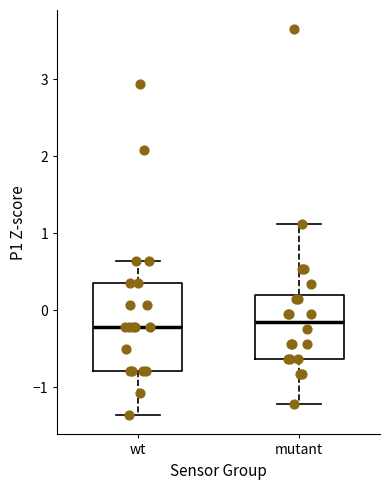

Reading left to right, transcribe this box plot: for each box, give where its median line is, the range the box spans, and where its two whiskers end, as read against the y-axis. The values are not printed on the chart, so give them approximately, as read against the axis.

wt: median -0.2, box -0.8 to 0.4, whiskers -1.4 to 0.6
mutant: median -0.1, box -0.6 to 0.2, whiskers -1.2 to 1.1